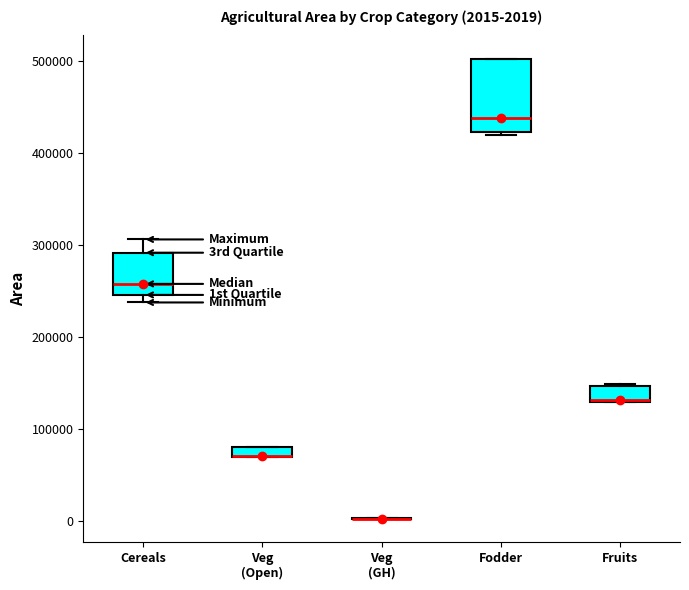

Which box is the tallest, from its lower edge to its upper edge?

Fodder